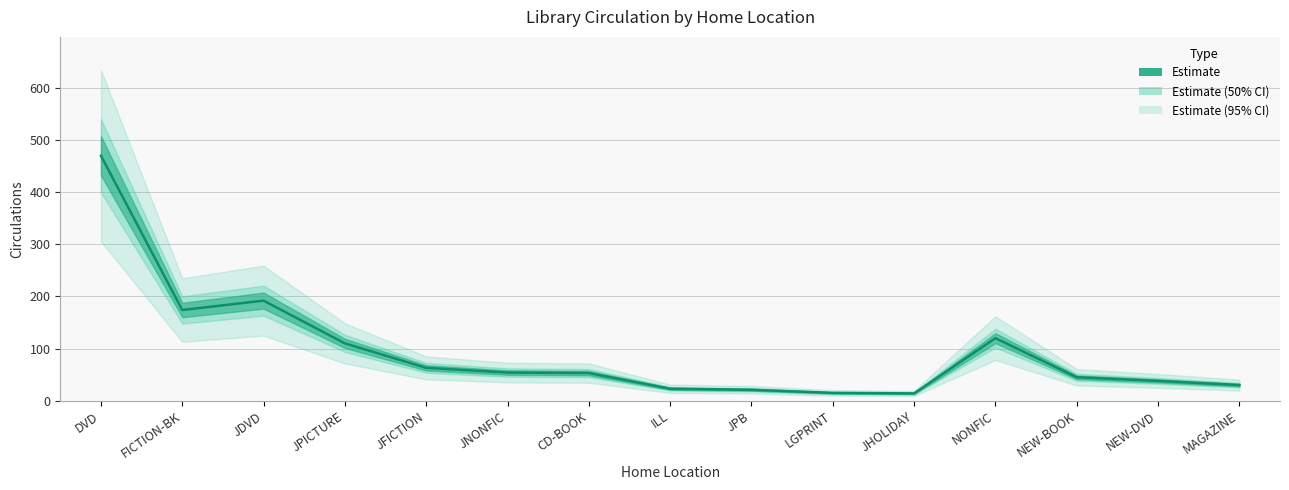

What is the average value?

95